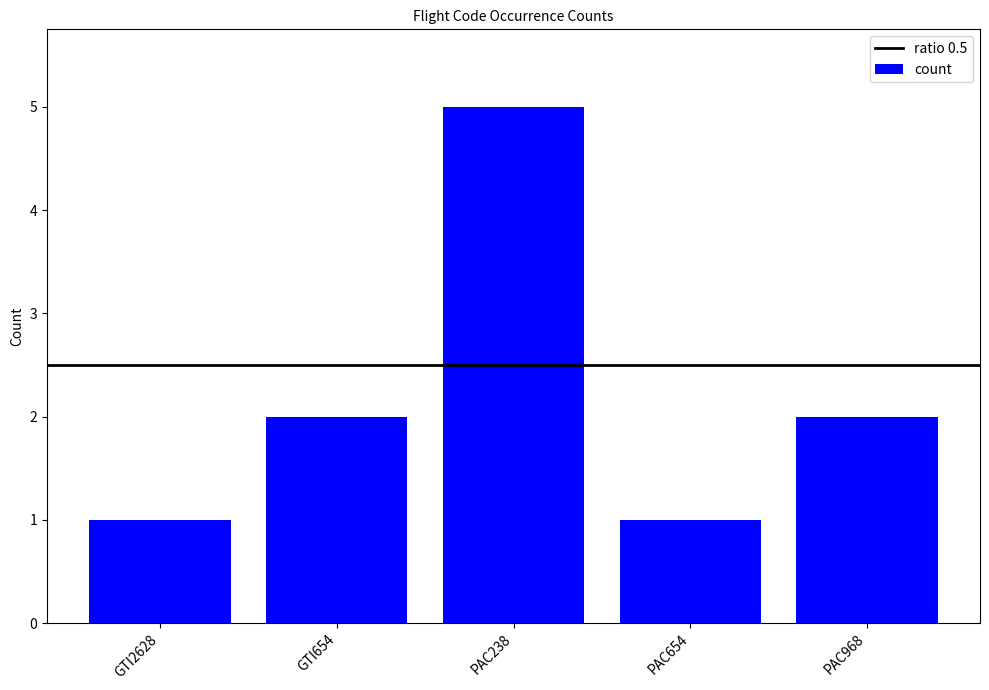

Is it true that the value at PAC968 is 3?

False